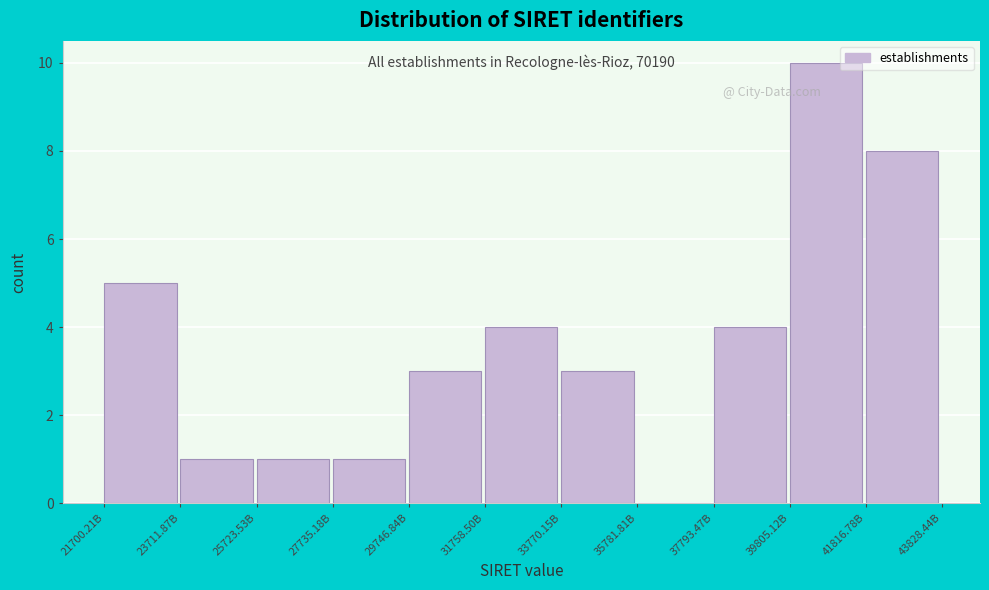

Reading right to left, what are all the values shown in this chart?

41816.78B=8	39805.12B=10	37793.47B=4	35781.81B=0	33770.15B=3	31758.50B=4	29746.84B=3	27735.18B=1	25723.53B=1	23711.87B=1	21700.21B=5